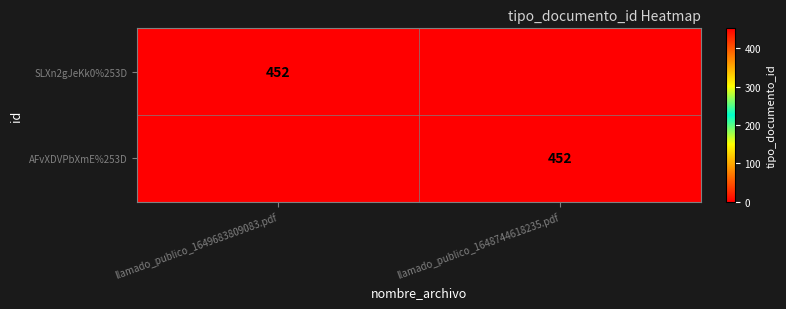

The SLXn2gJeKk0%253D series shows 452 at llamado_publico_1649683809083.pdf. True or false?

True